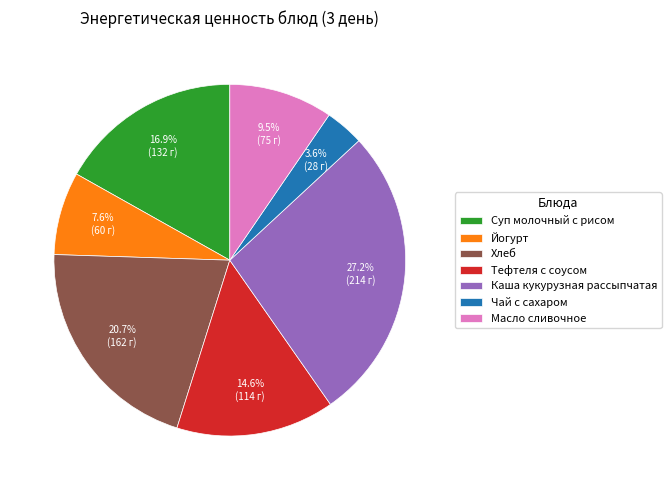

Between Хлеб and Масло сливочное, which is larger?

Хлеб